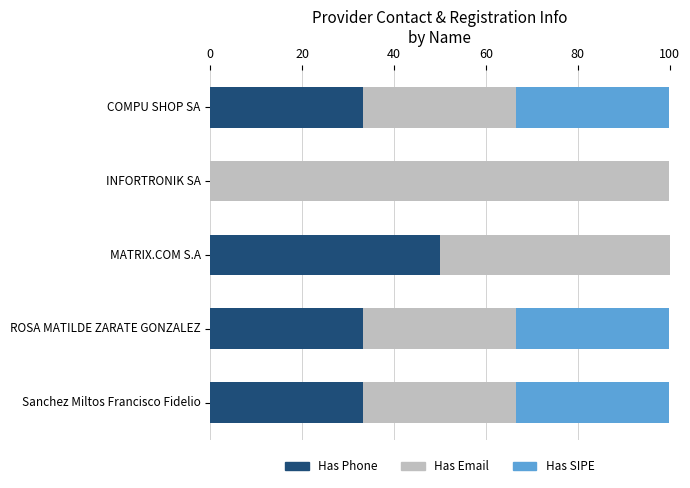

What is the total value across all series at INFORTRONIK SA?

100.0